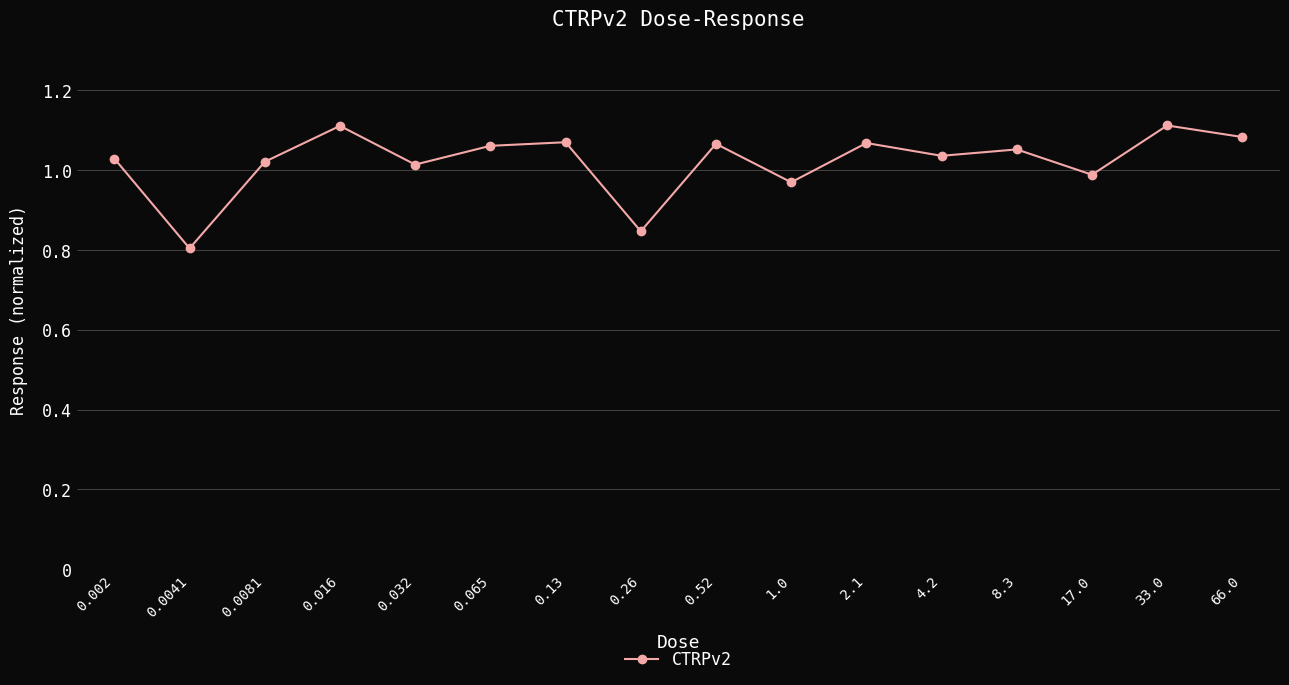

Where is the first local maximum?

0.016